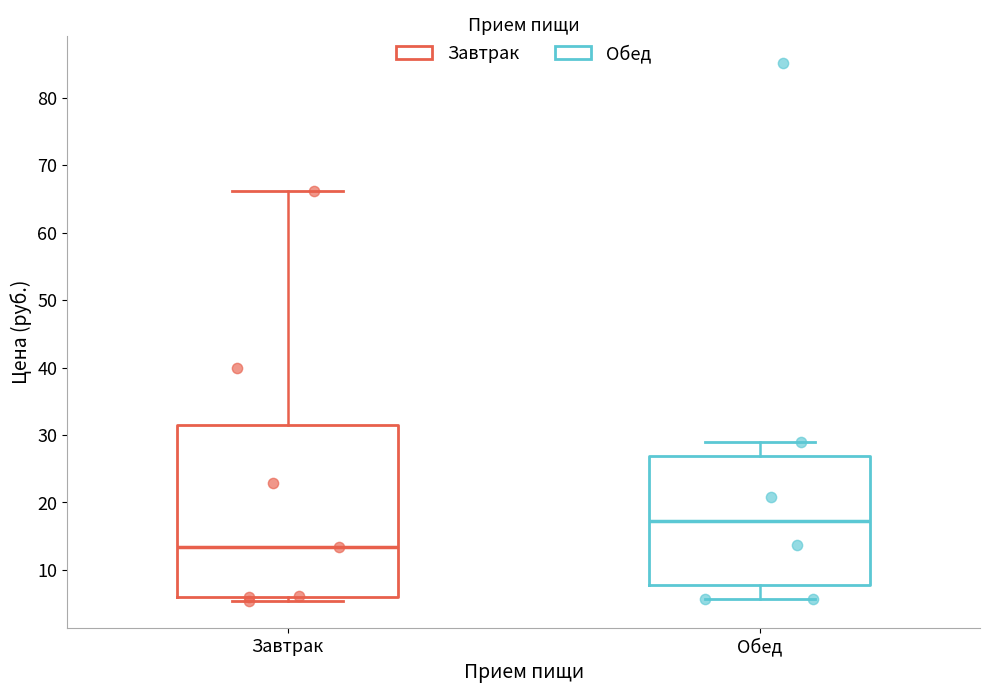

Reading left to right, transcribe this box plot: for each box, give where its median line is, the range the box spans, and where its two whiskers end, as read against the y-axis. The values are not printed on the chart, so give them approximately, as read against the axis.

Завтрак: median 13, box 6 to 31, whiskers 5 to 66
Обед: median 17, box 8 to 27, whiskers 6 to 29